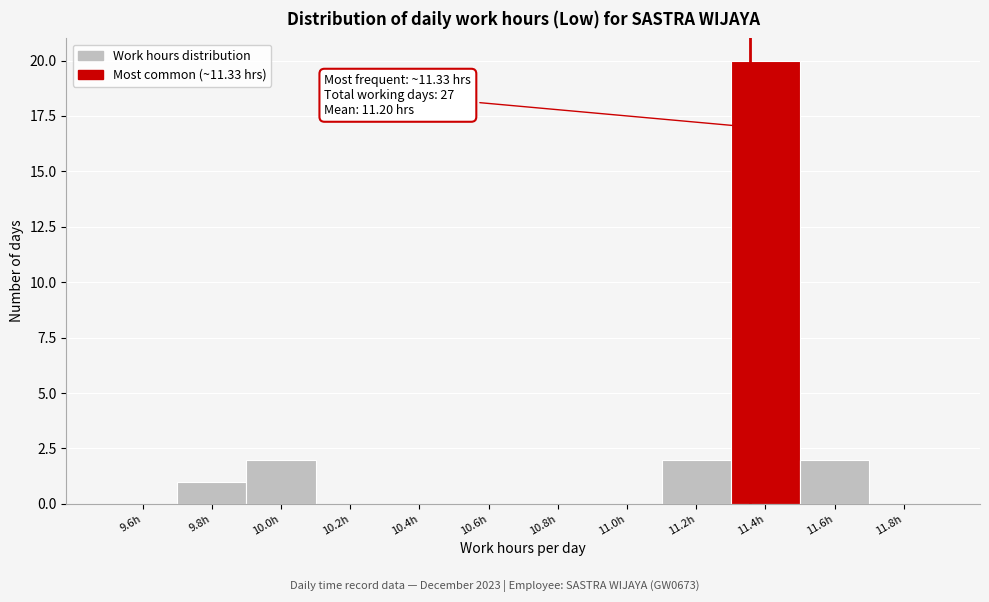

Reading left to right, list all the values displayed in this chart.

9.6h=0	9.8h=1	10.0h=2	10.2h=0	10.4h=0	10.6h=0	10.8h=0	11.0h=0	11.2h=2	11.4h=20	11.6h=2	11.8h=0